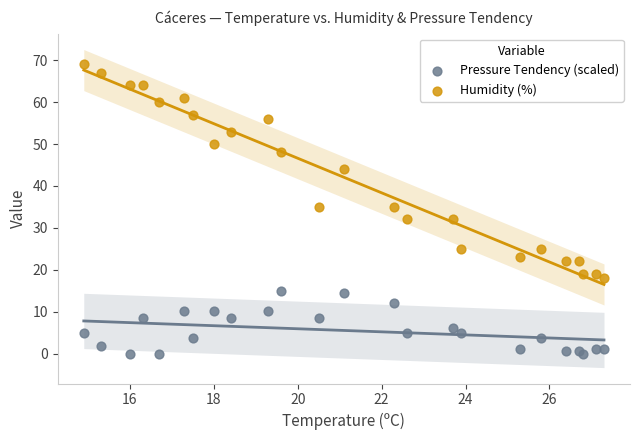

Which series contains the highest Y value?

Humidity (%)